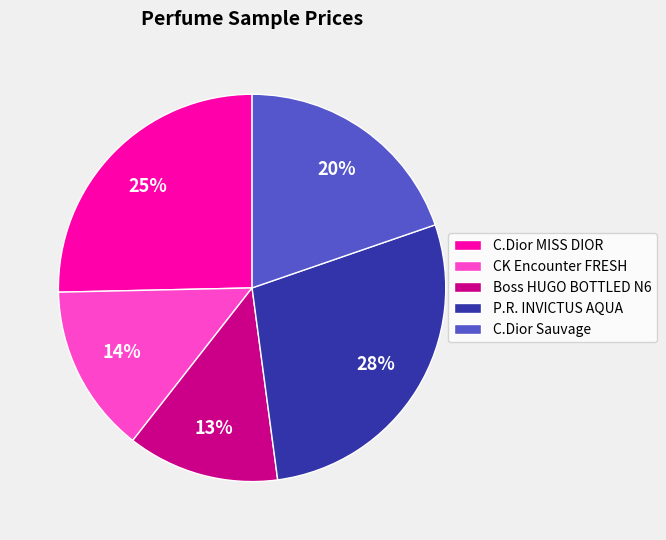

How many slices are in this pie chart?

5